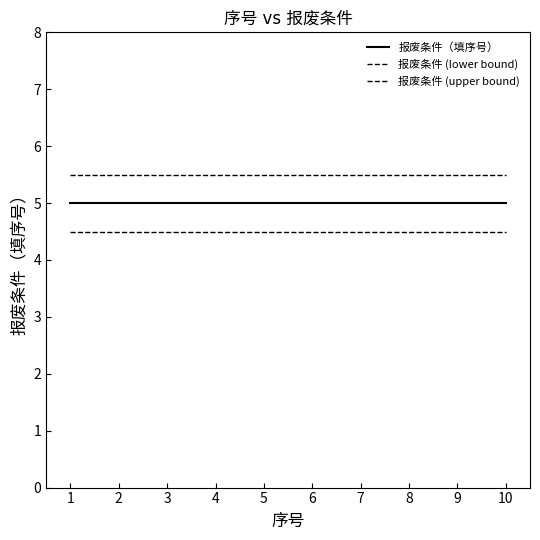

What is the minimum value for 报废条件（填序号）?

5.0